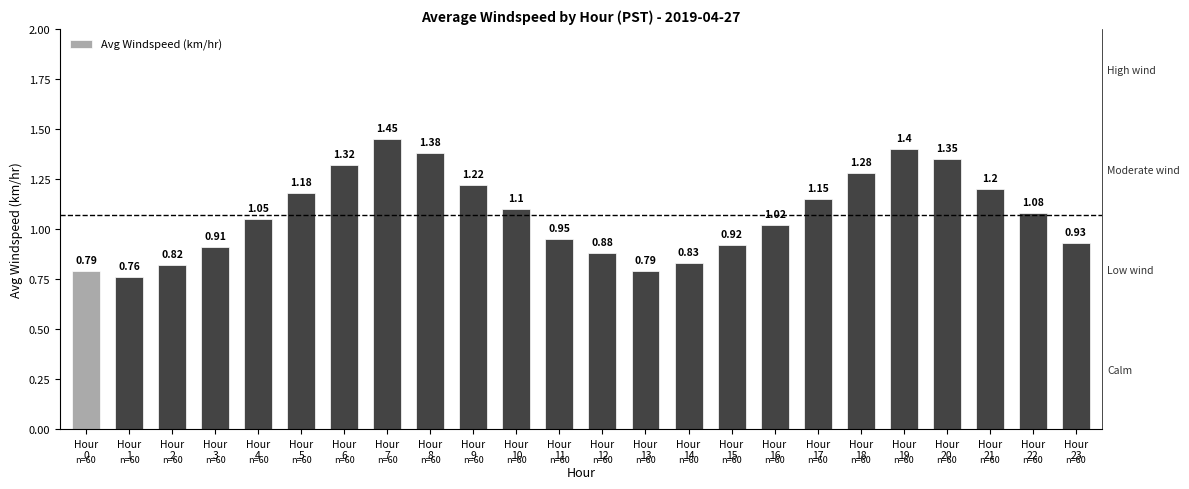

What is the change in value from Hour
1 to Hour
6?

+0.6